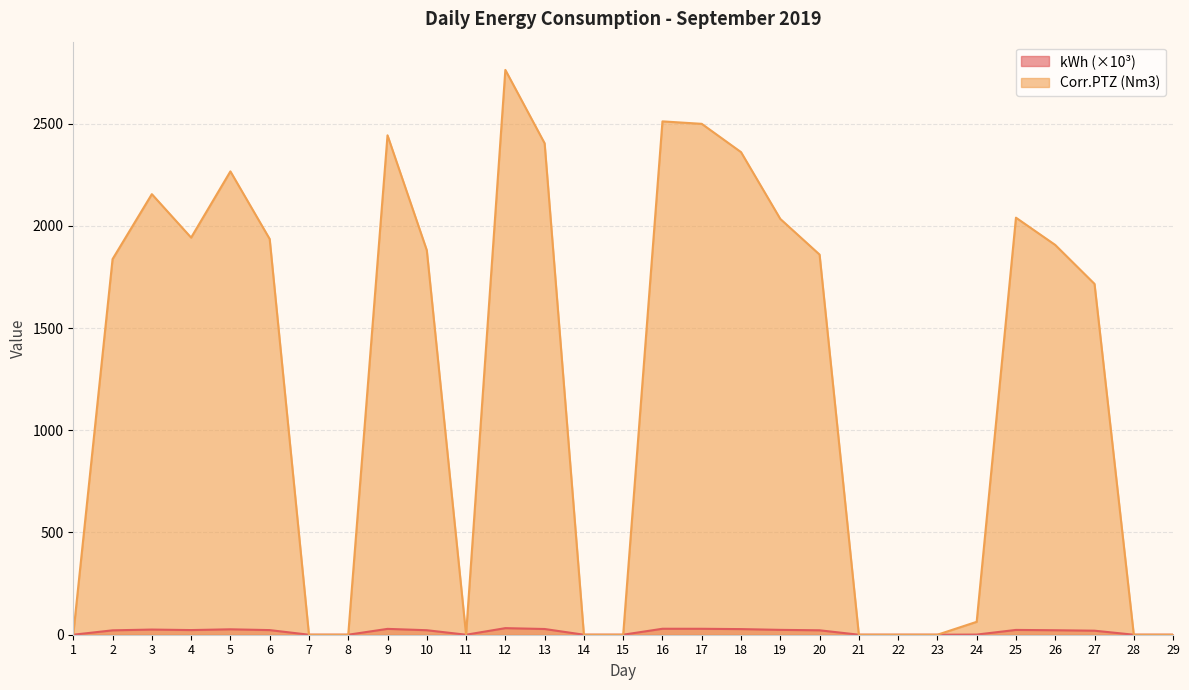

At which category does Corr.PTZ (Nm3) reach its first local peak?

3